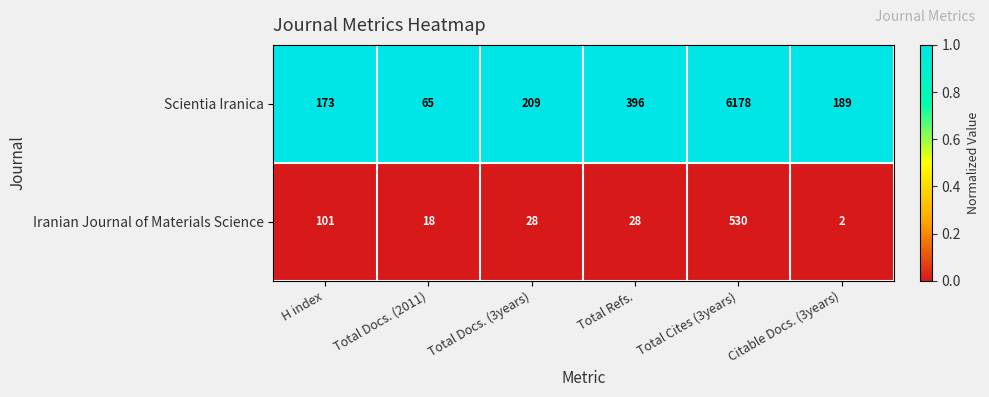

The value of Iranian Journal of Materials Science at Citable Docs. (3years) is 2. True or false?

True